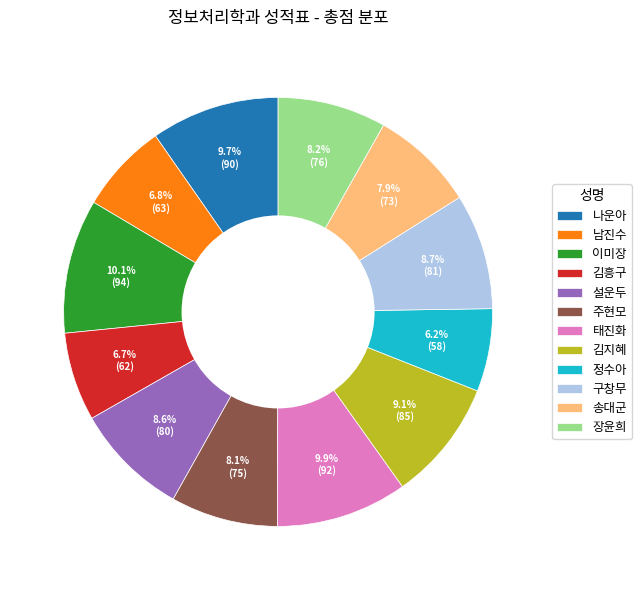

Is there a majority slice in this chart?

No